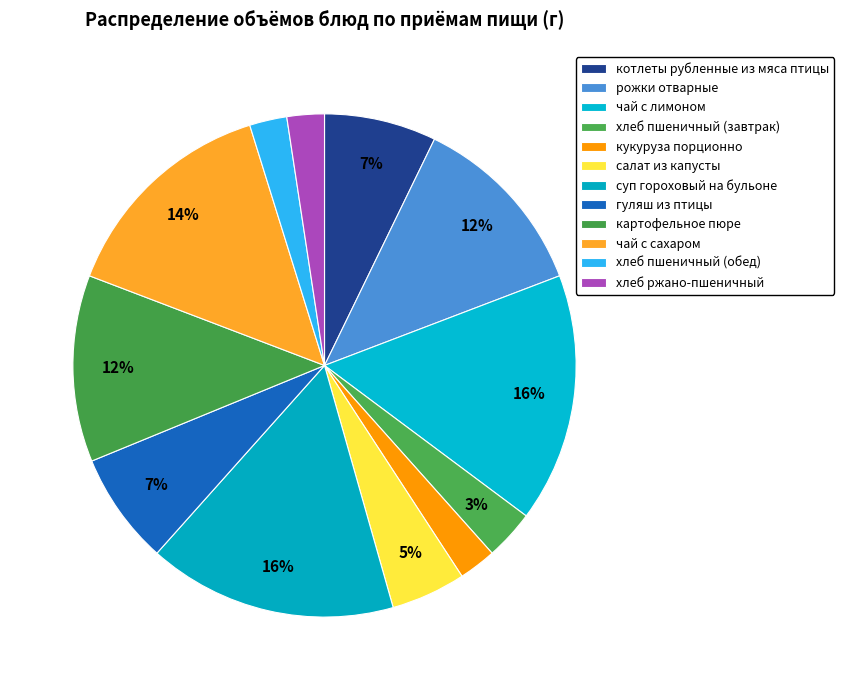

What percentage do салат из капусты and хлеб пшеничный (обед) together represent?

7.2%